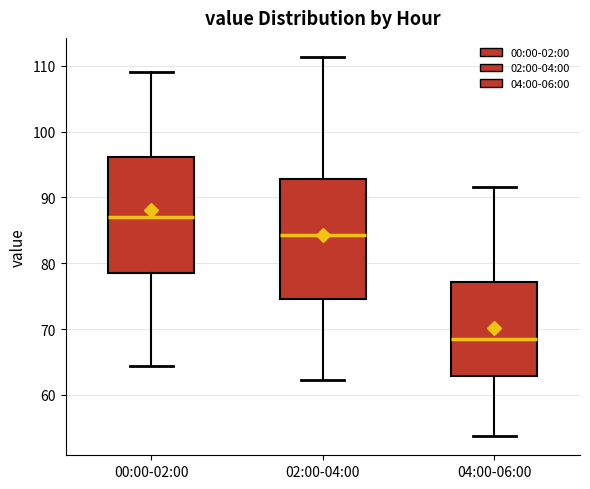

Which box has the lowest median line?

04:00-06:00